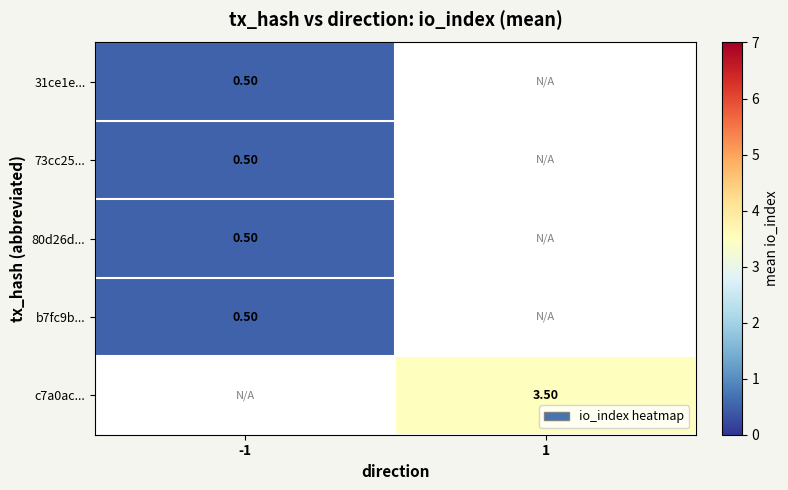

How many series are shown in this chart?

5